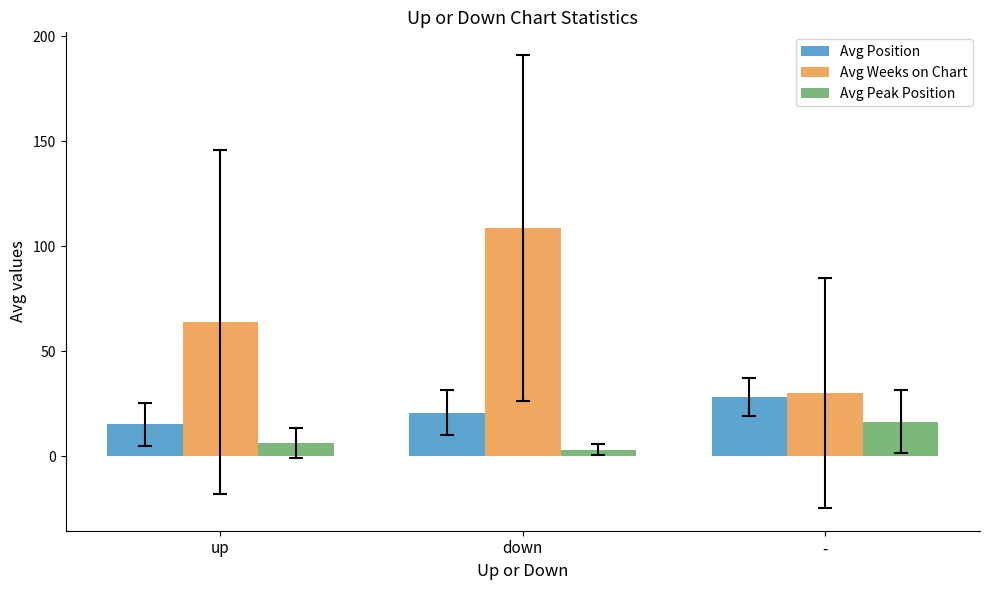

Does the chart contain any negative values?

No